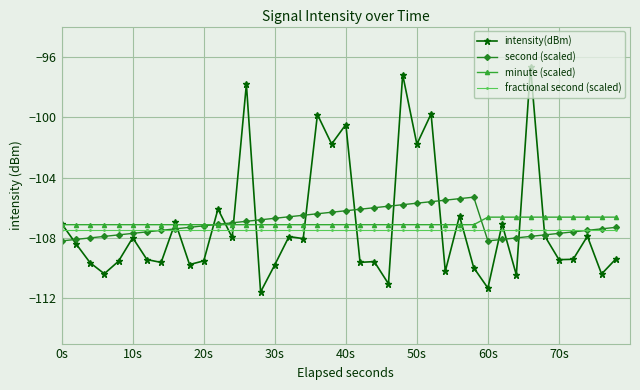

What is the value of the intensity(dBm) point at the 13th from the left?

-108.0